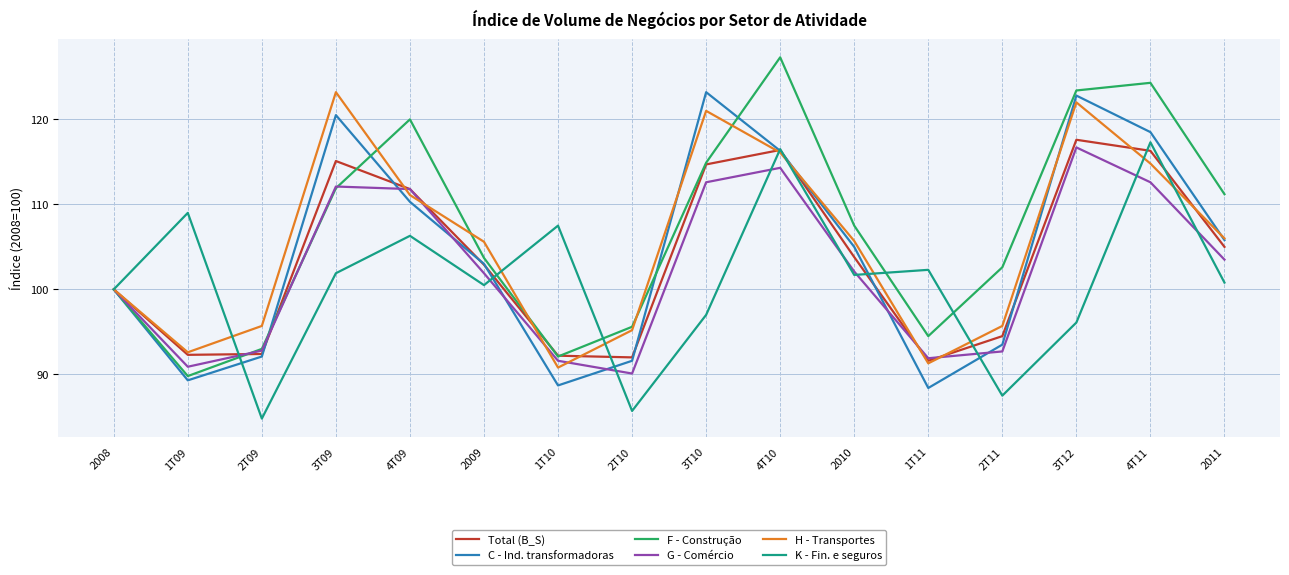

What position from the left is 2008?

1